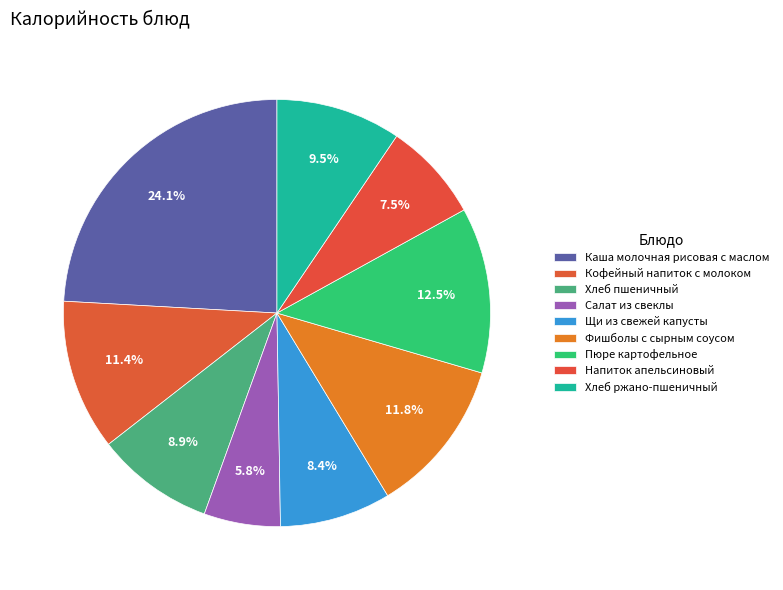

Which category has the smallest portion of the pie?

Салат из свеклы